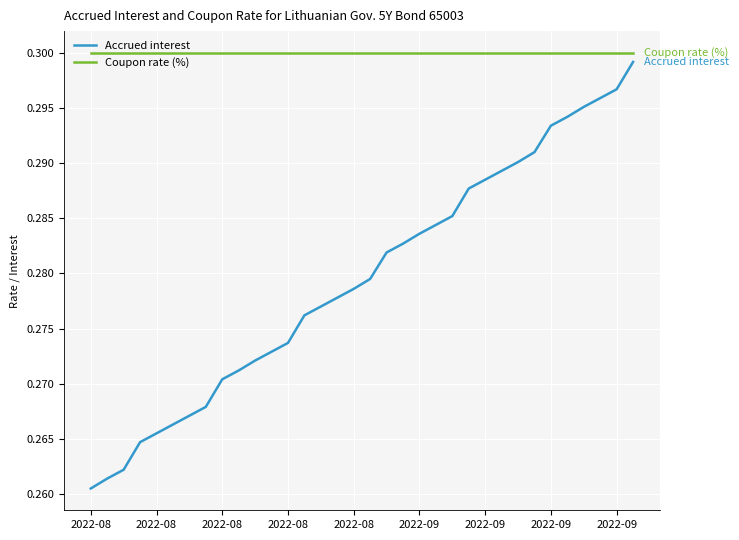

List the series in order of their overall mean, lowest first.

Accrued interest, Coupon rate (%)